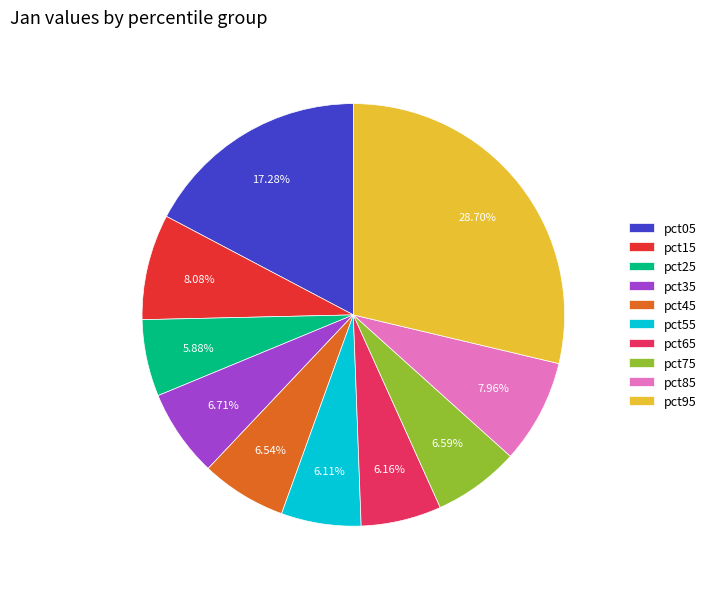

Does pct45 represent more than half of the total?

No